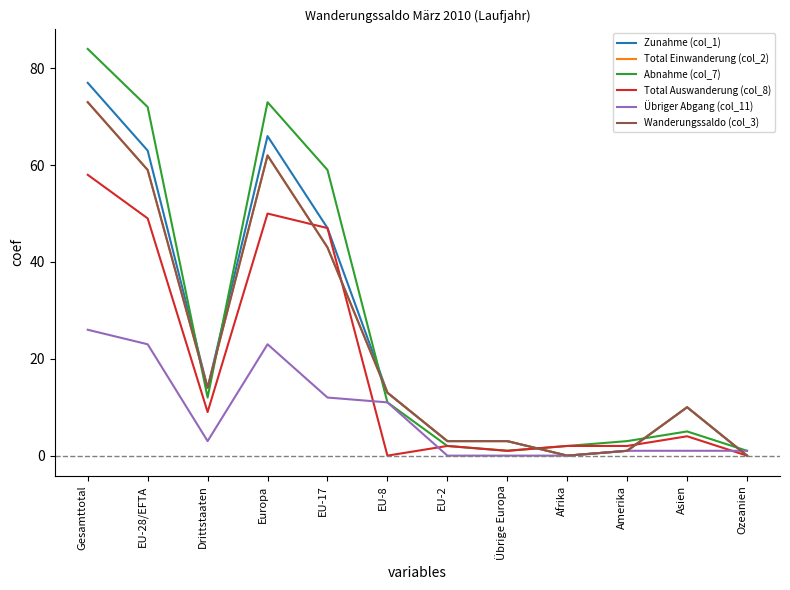

Does the chart display data point markers on the line(s)?

No